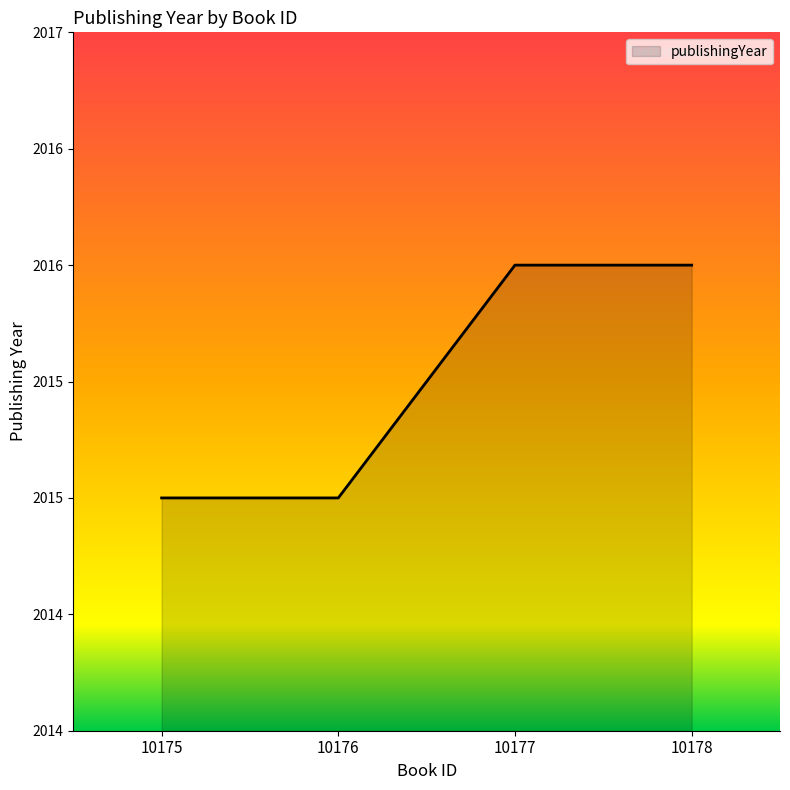

Is this an area chart (filled region under the line)?

Yes